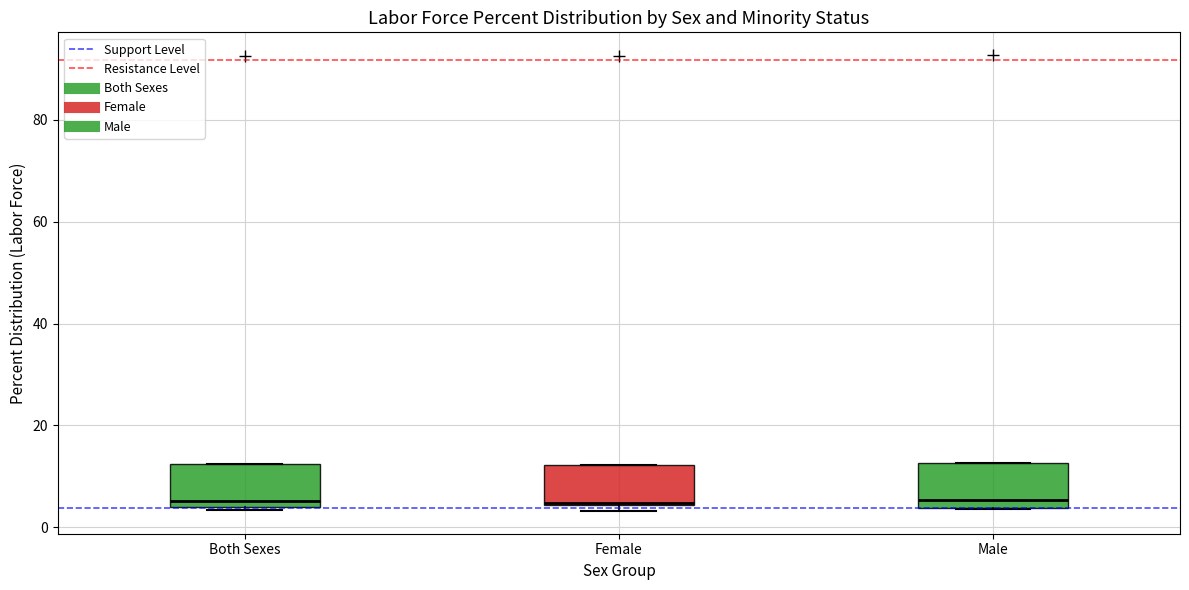

Reading left to right, read every box against the y-axis: the position of its median line, the range the box covers, and the ends of its whiskers. The values are not printed on the chart, so give them approximately, as read against the axis.

Both Sexes: median 6, box 4 to 12, whiskers 4 to 12
Female: median 4, box 4 to 12, whiskers 4 (just below the box's lower edge) to 12
Male: median 6, box 4 to 12, whiskers 4 to 12